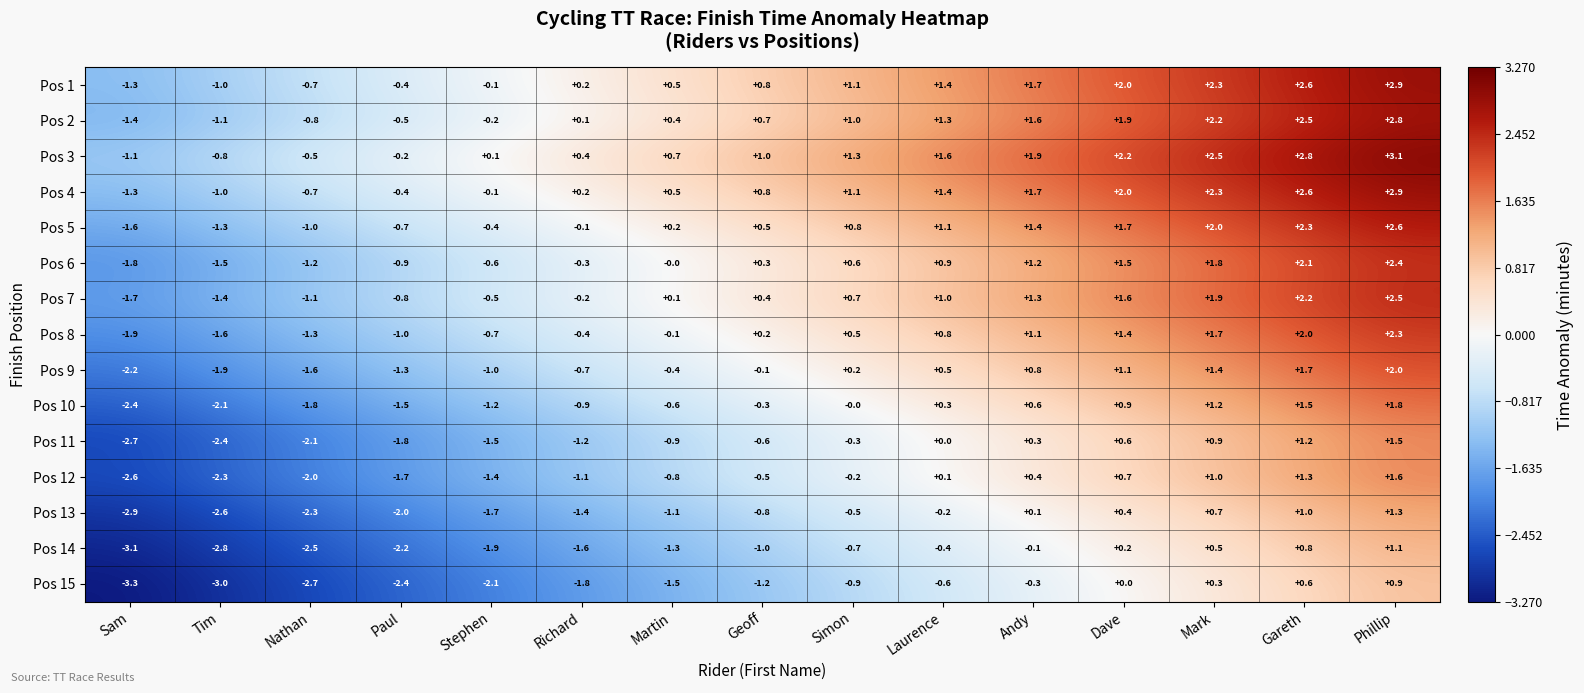

Where does the Pos 14 series first go above -1?

Simon